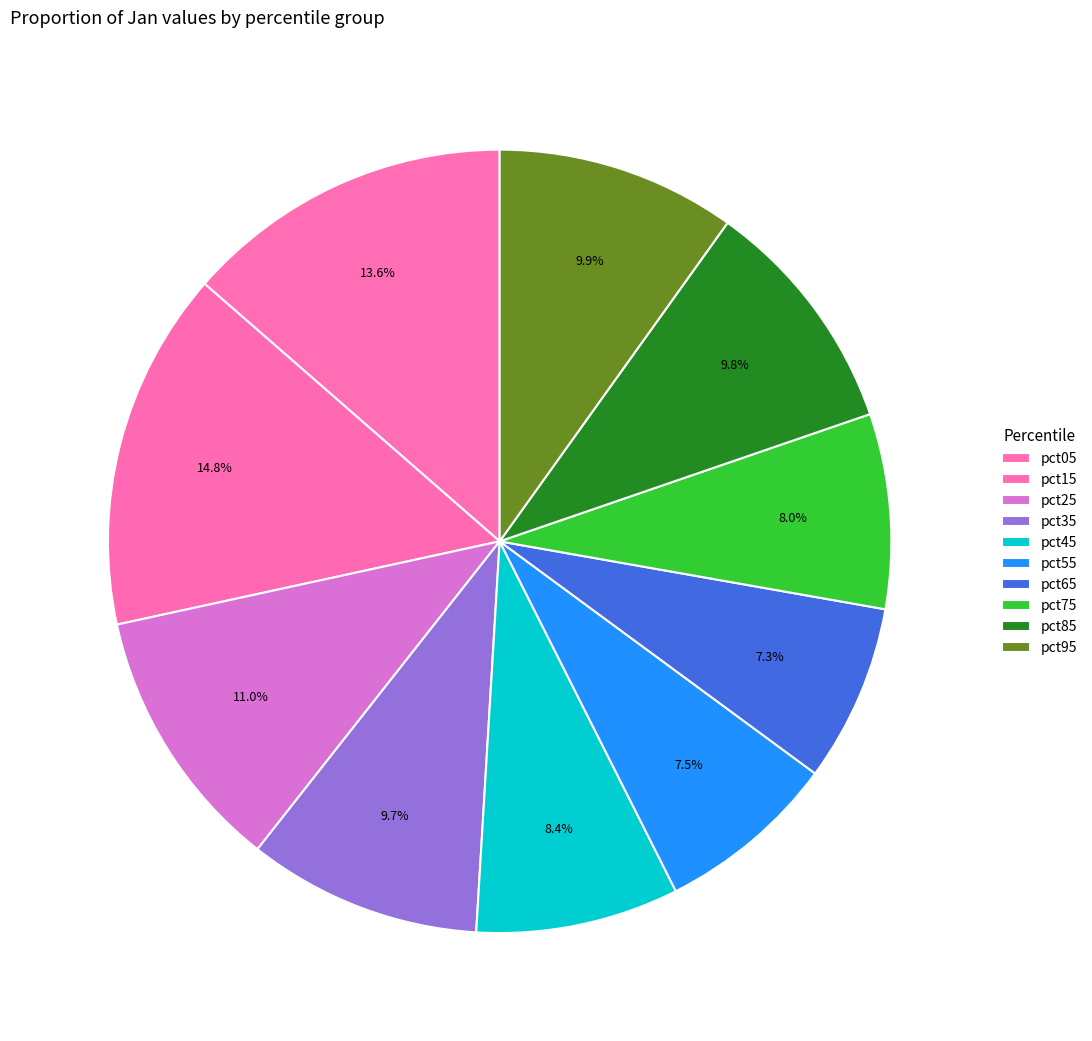

Count the number of slices in the pie.

10